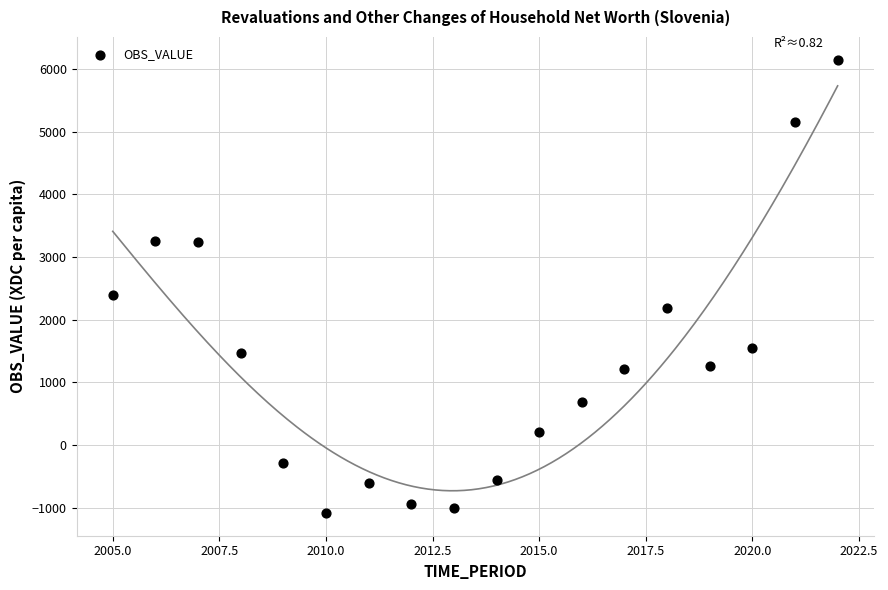

What Y value in the scatter plot is closest to 2531?

2388.2